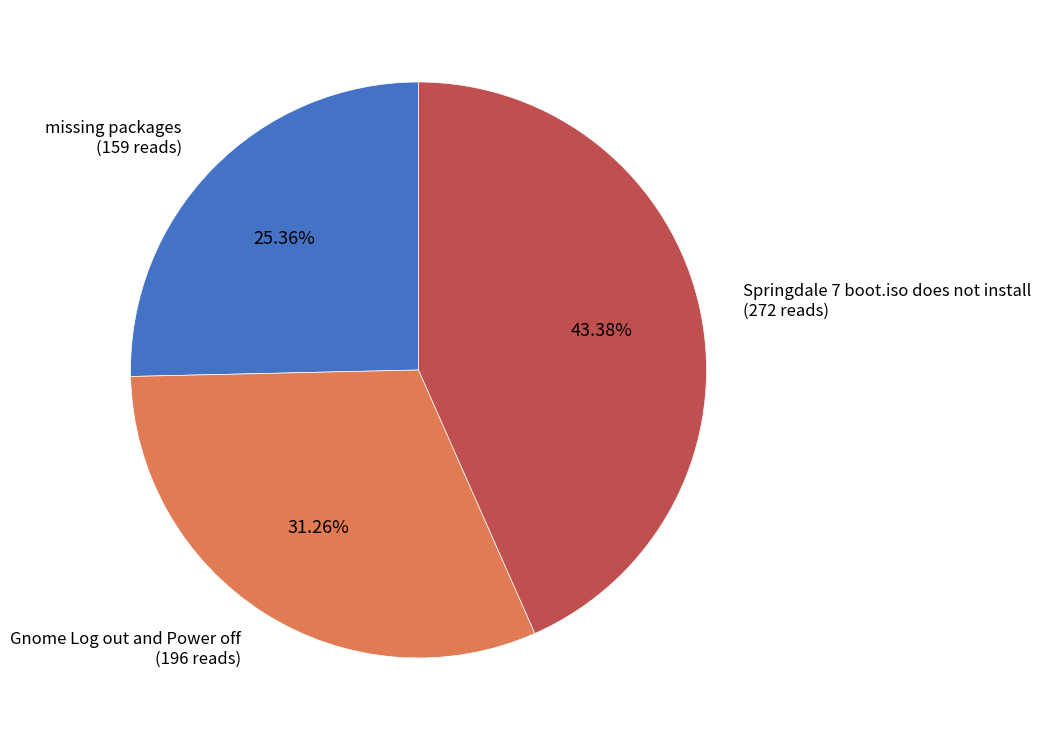

What percentage do missing packages and Gnome Log out and Power off together represent?

56.6%